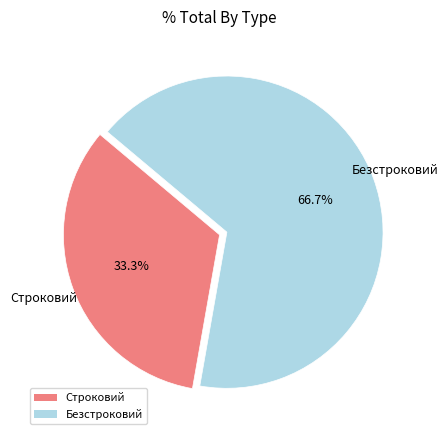

Rank the categories by value from lowest to highest.

Строковий, Безстроковий